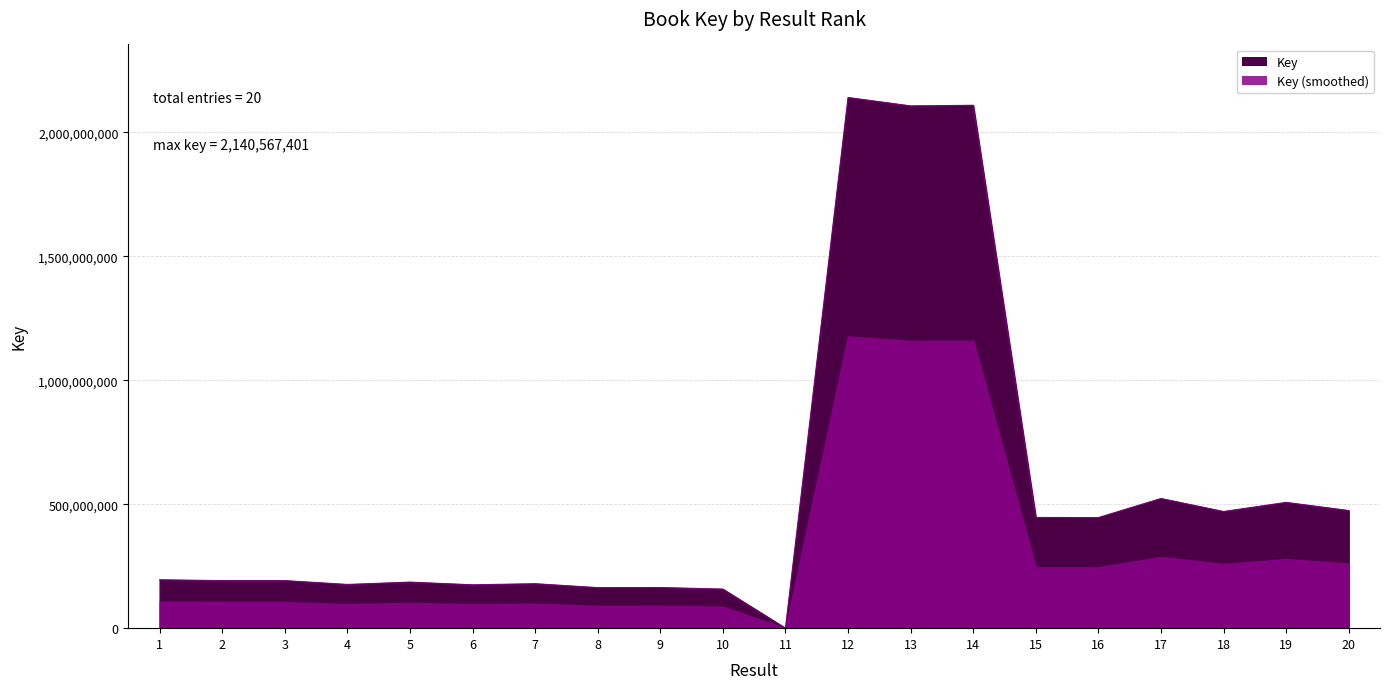

Reading left to right, transcribe all the data shown in this chart.

1=195106609	2=191832412	3=191831777	4=176357534	5=185771367	6=174869023	7=179374960	8=163494920	9=163915215	10=157632992	11=6624	12=2140567401	13=2106715263	14=2109223815	15=446588520	16=446129108	17=523012468	18=470495719	19=507327884	20=474460317